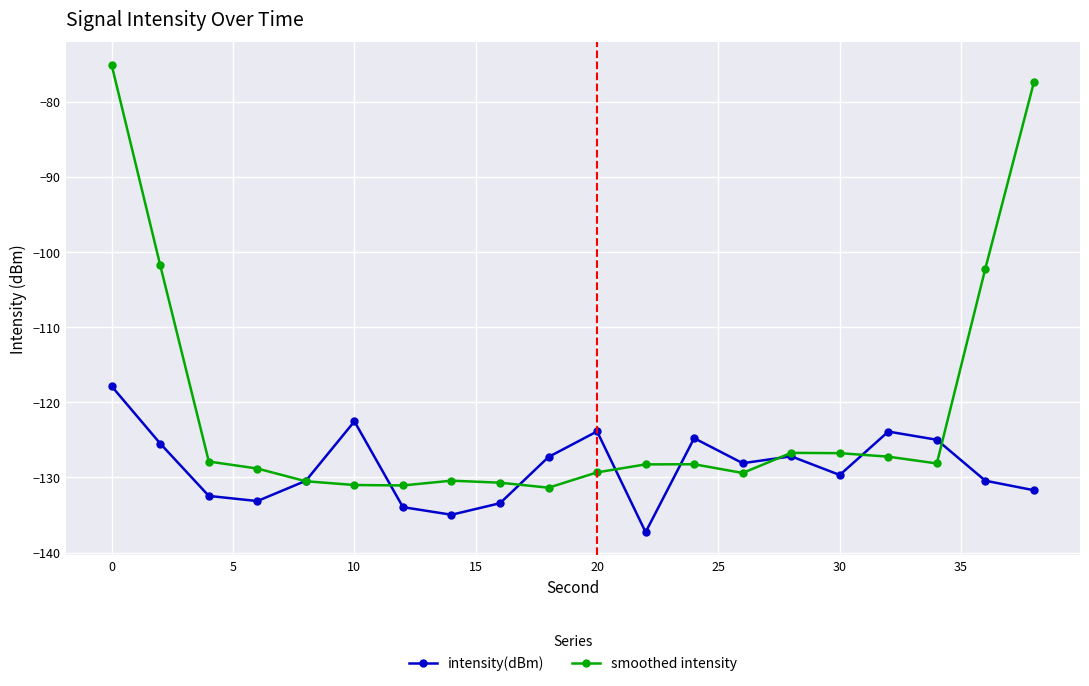

Which series has the widest spread of values?

smoothed intensity